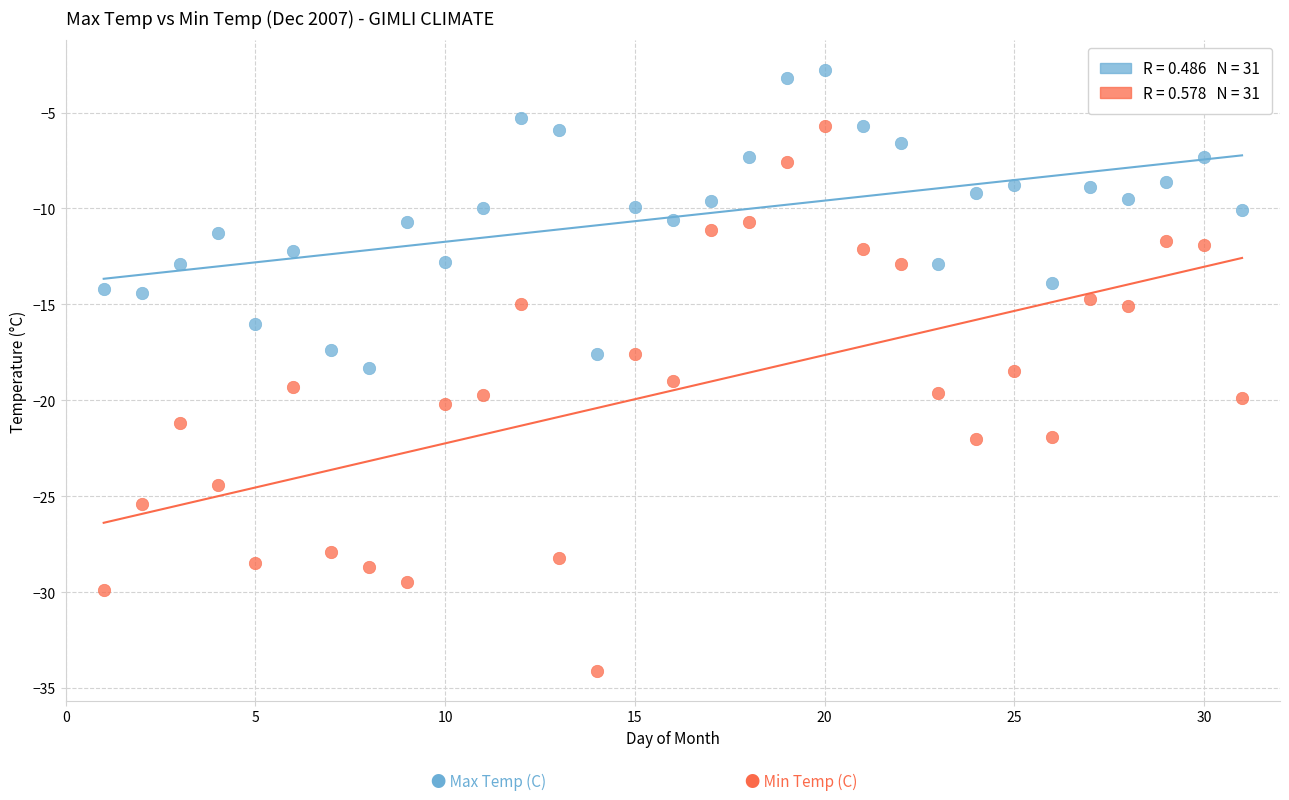

Across all data points, what is the range of Y values (max minus min)?

31.3